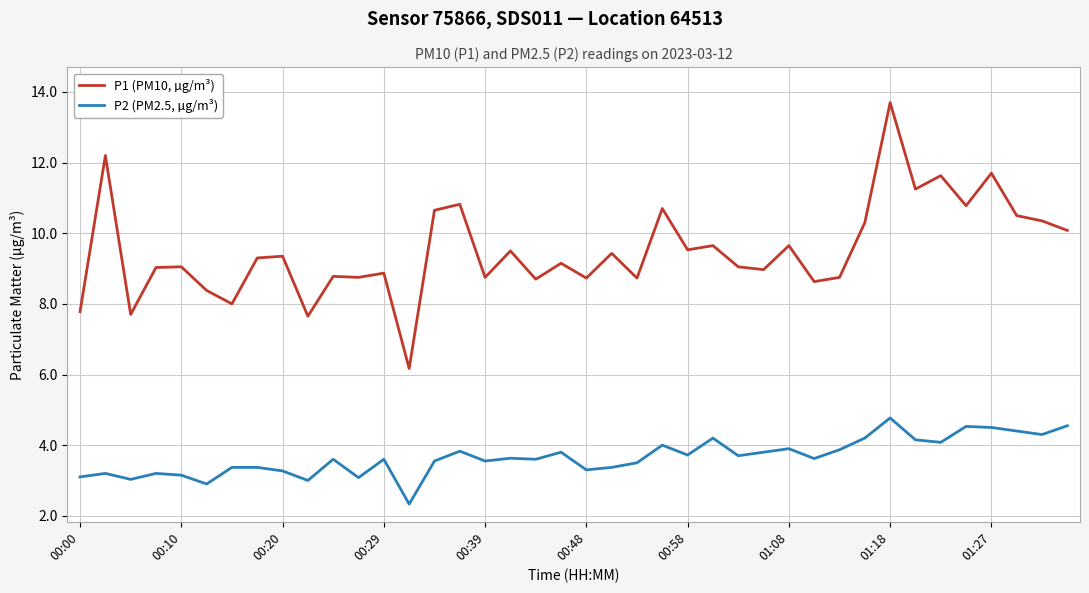

What is the average value of the P2 (PM2.5, µg/m³) series?

3.7